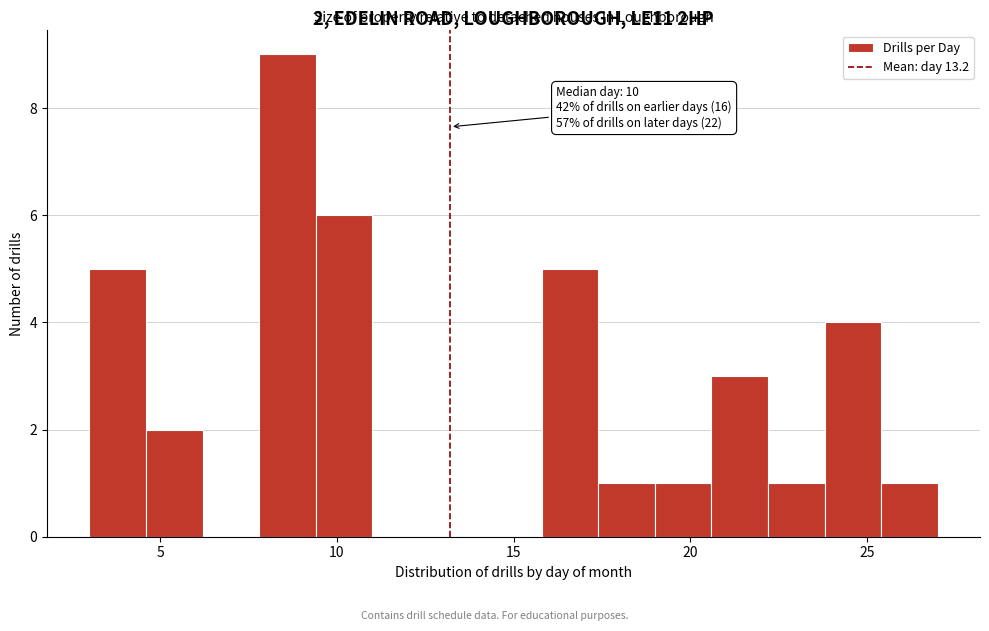

Read against the x-axis, roughly where is the centre of the tallest bar?

8.5